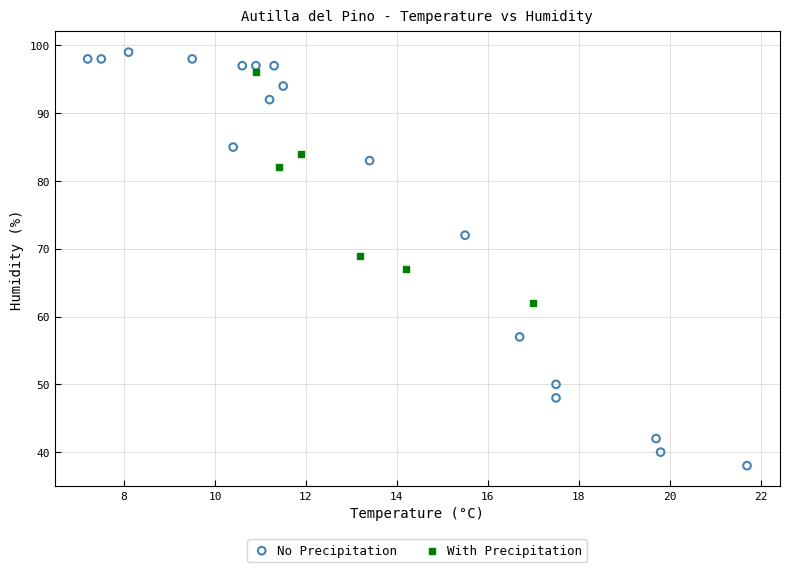

Which series has the largest Y range (max minus min)?

No Precipitation